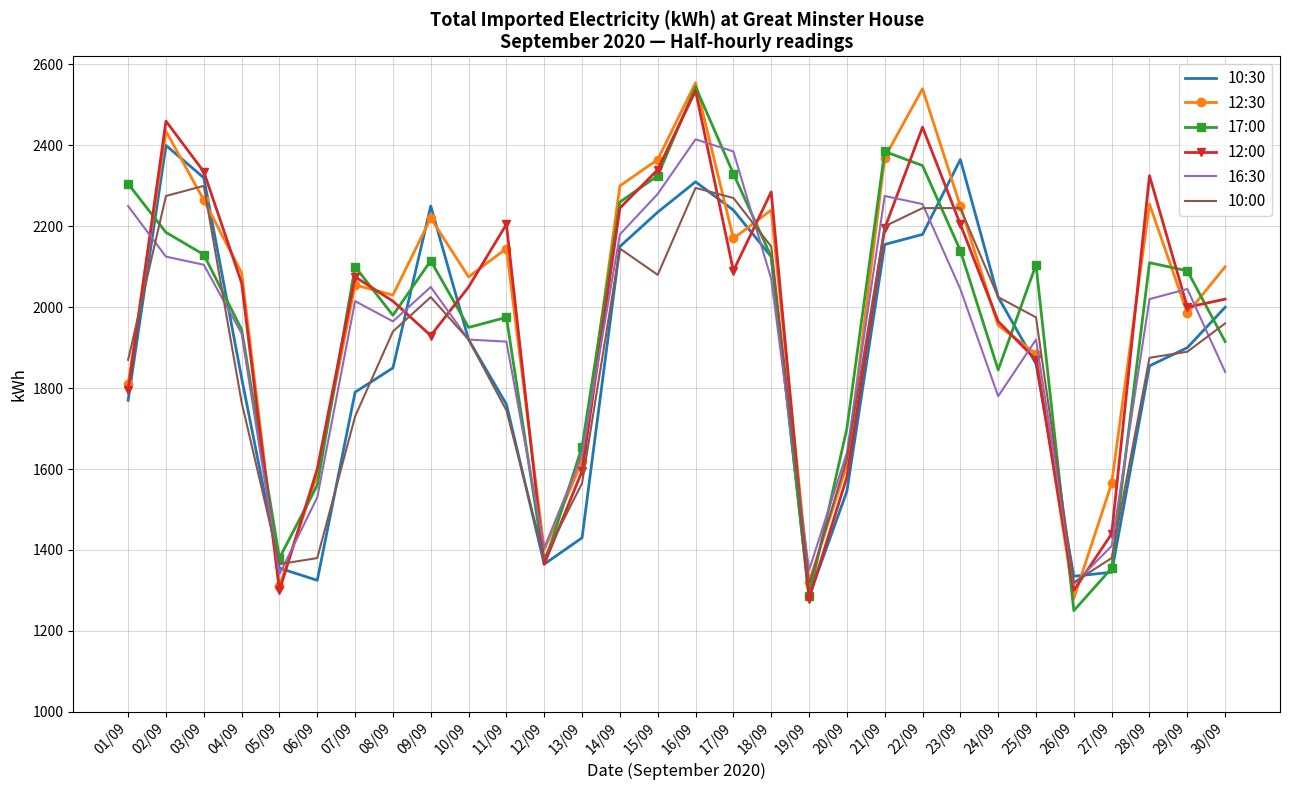

The value of 12:30 at 01/09 is 851. True or false?

False